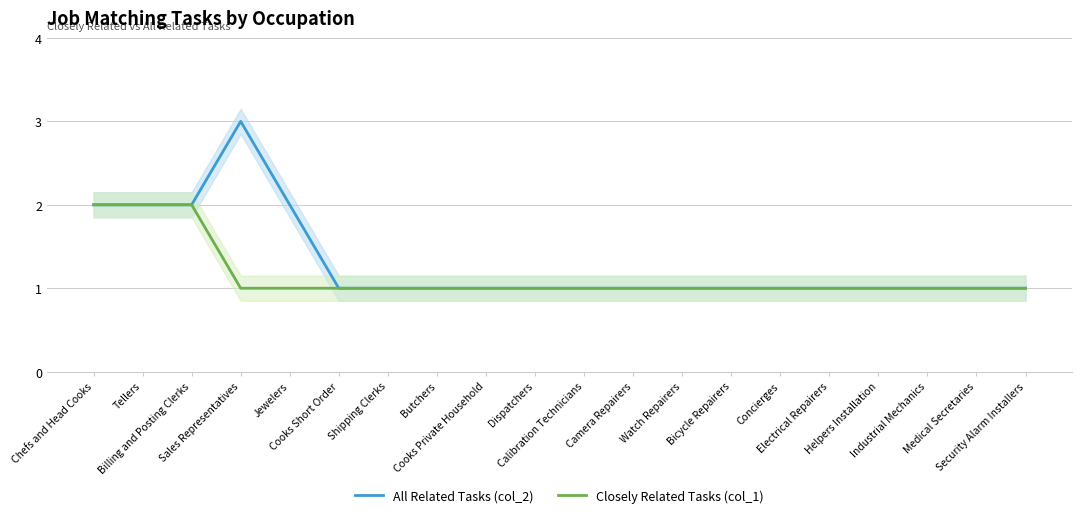

What are all the series names shown in the legend?

All Related Tasks (col_2), Closely Related Tasks (col_1)